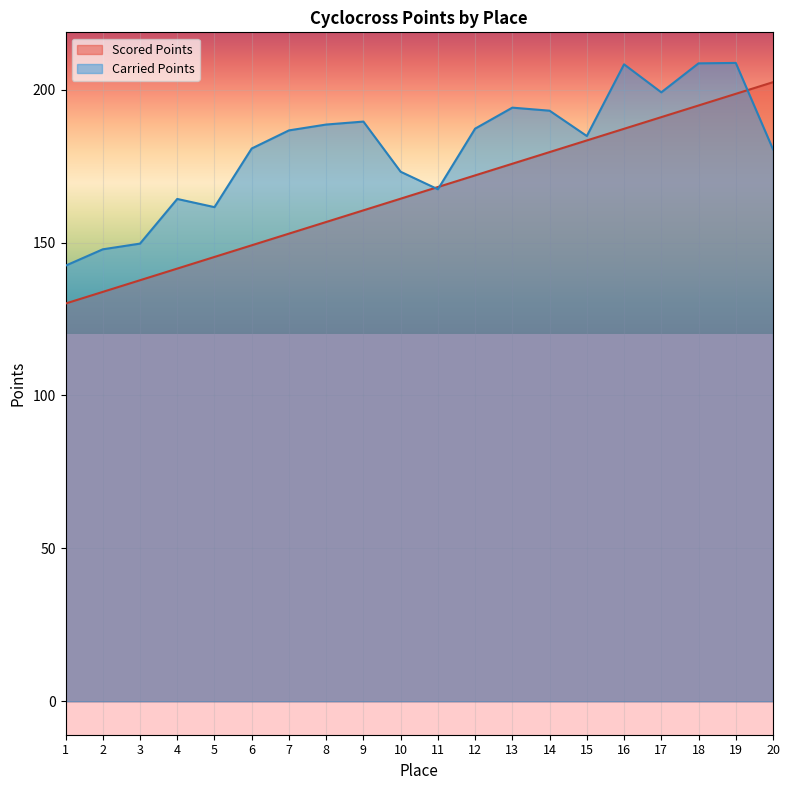

Read the Carried Points value at 16.

208.3